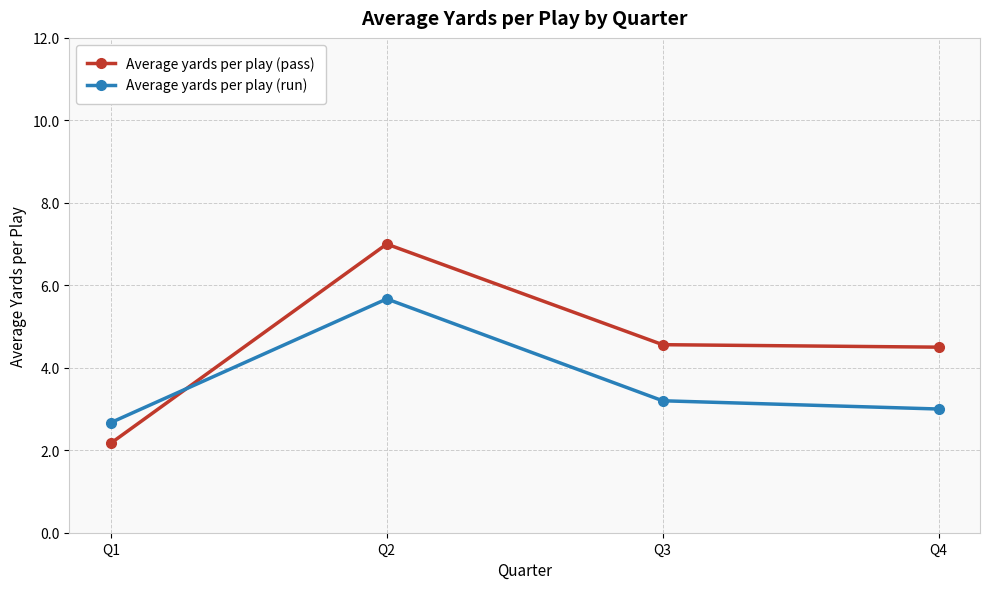

Which category has the lowest value across all series?

Q1